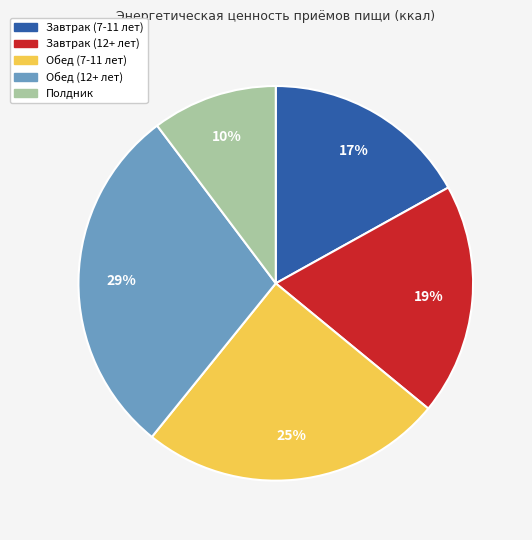

To the nearest percent, what is the average slice percentage?

20%